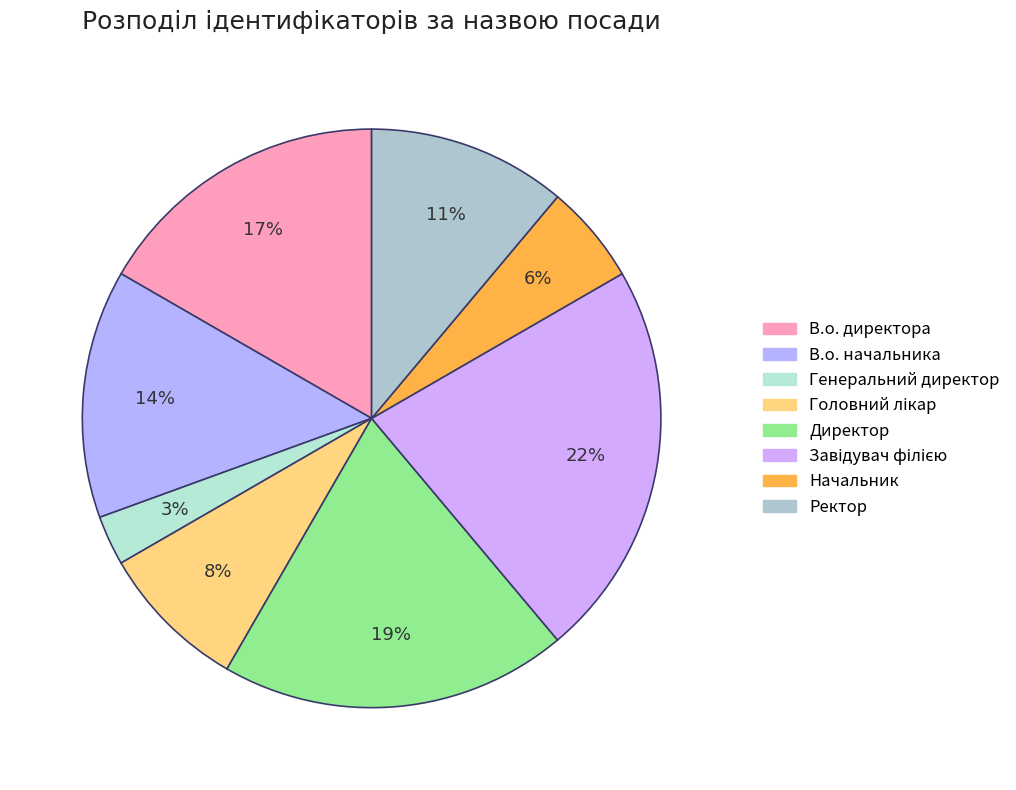

Count the number of slices in the pie.

8